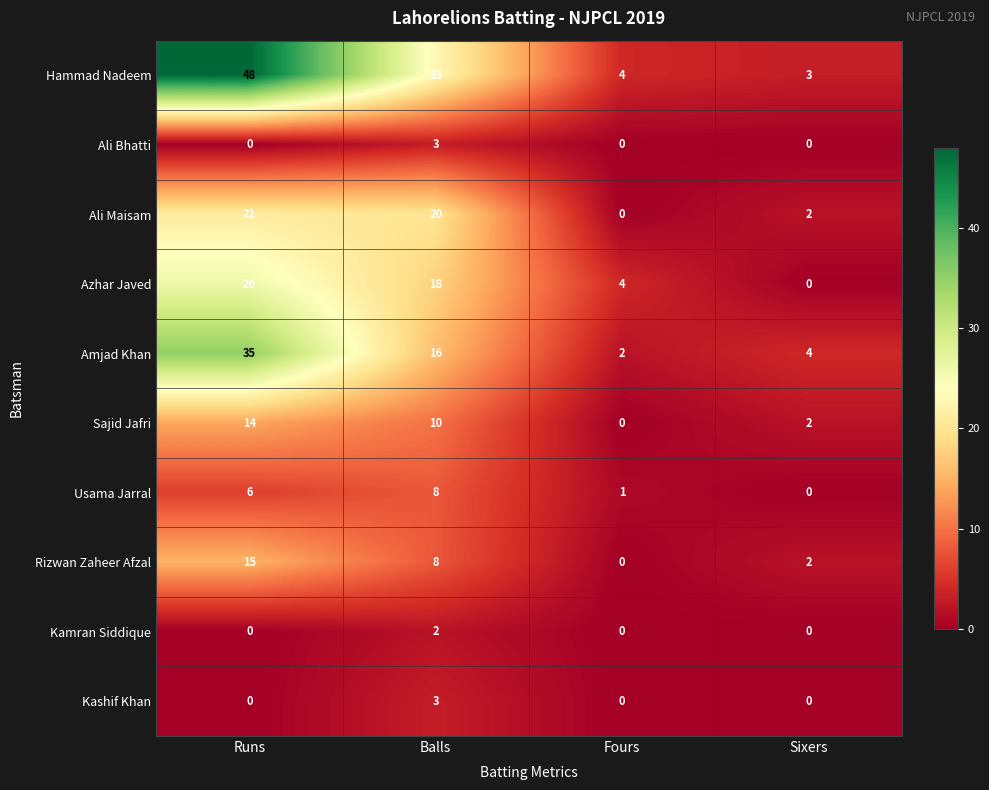

At which category is the sum across all series the highest?

Runs